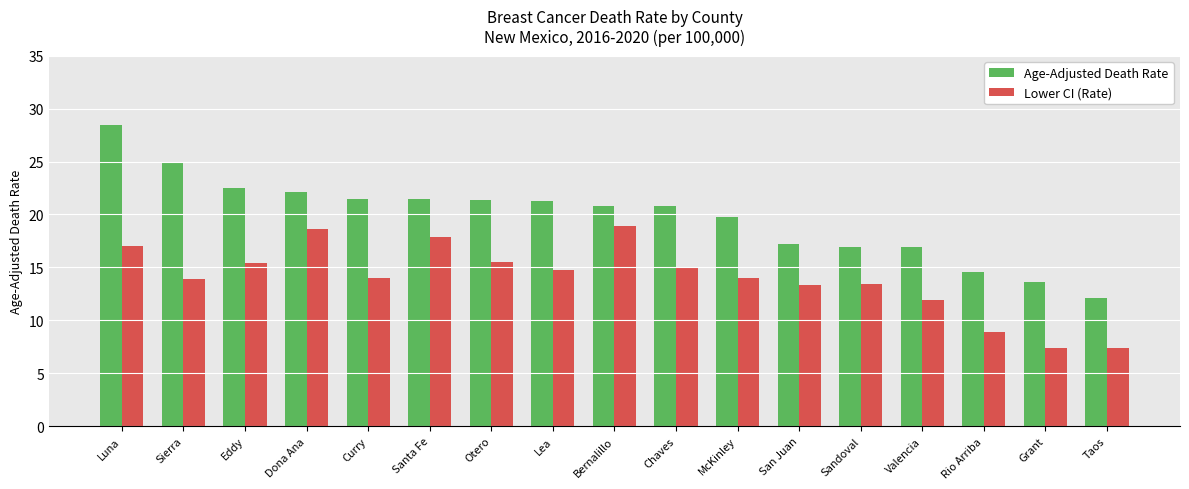

What is the greatest value displayed?

28.5